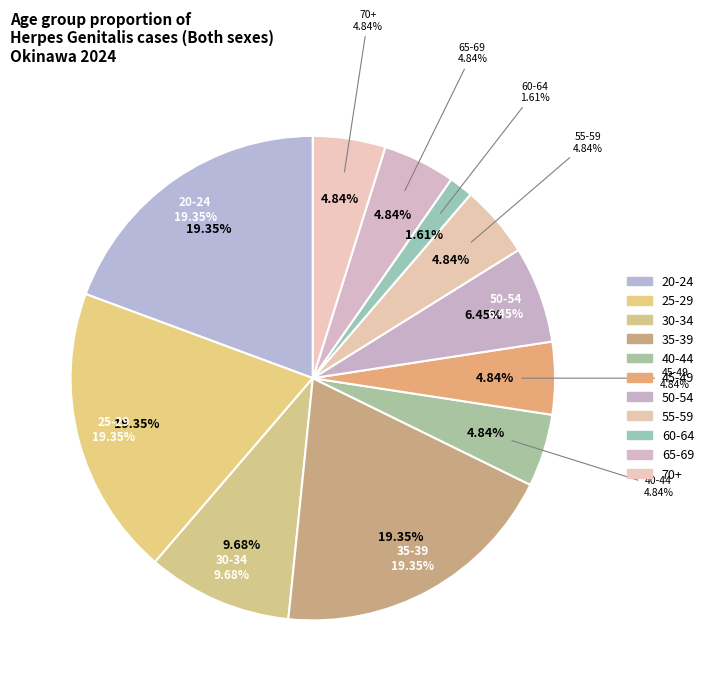

The 45-49 slice represents 19% of the pie. True or false?

False